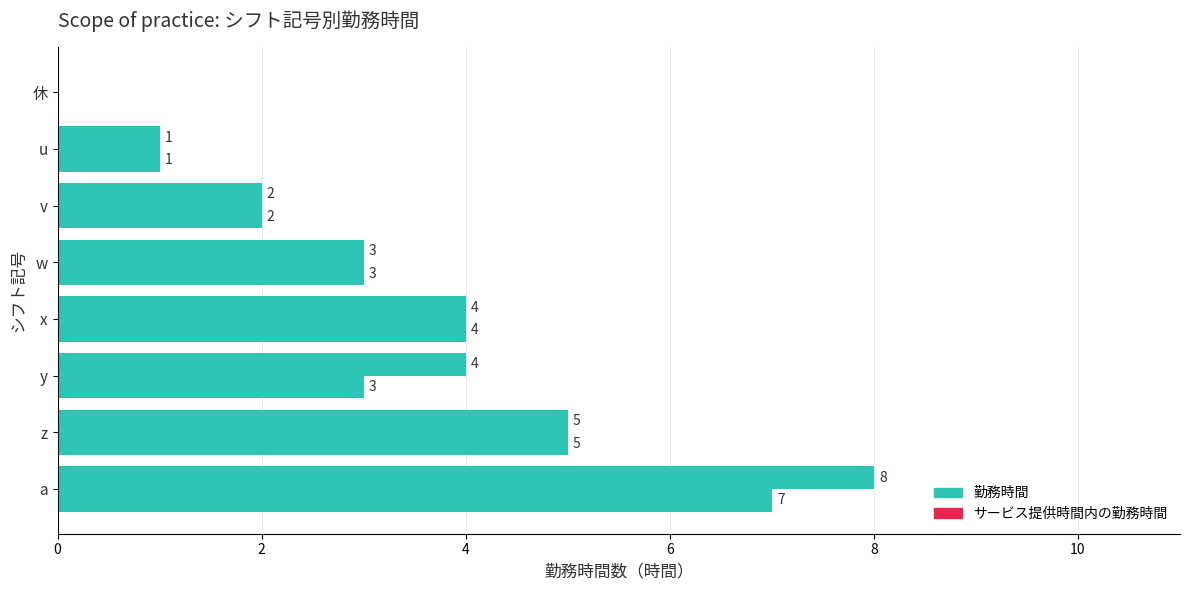

How many categories are shown in the chart?

8